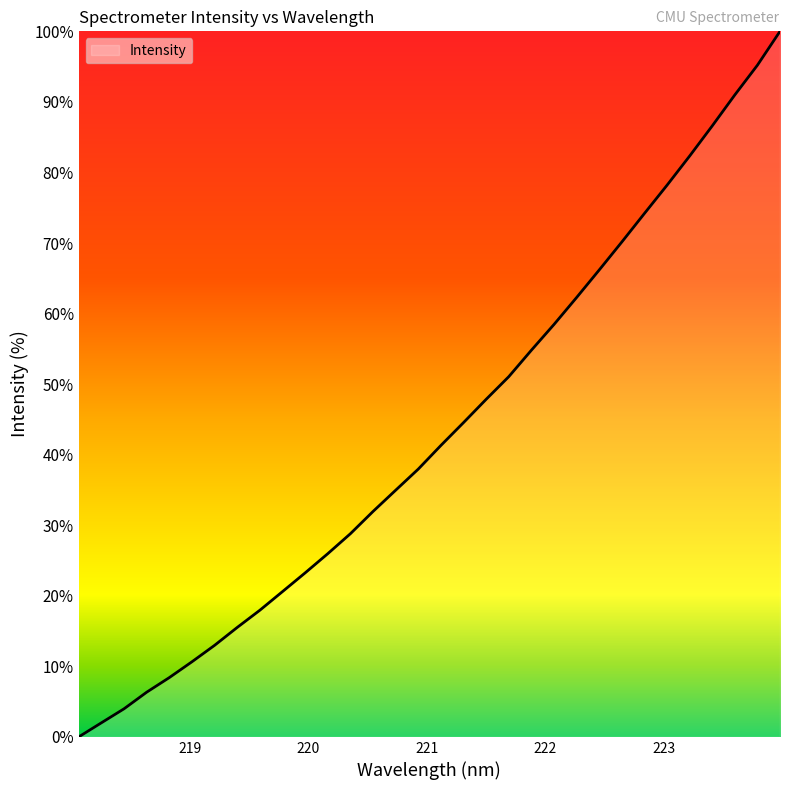

How many values are below 41?

16